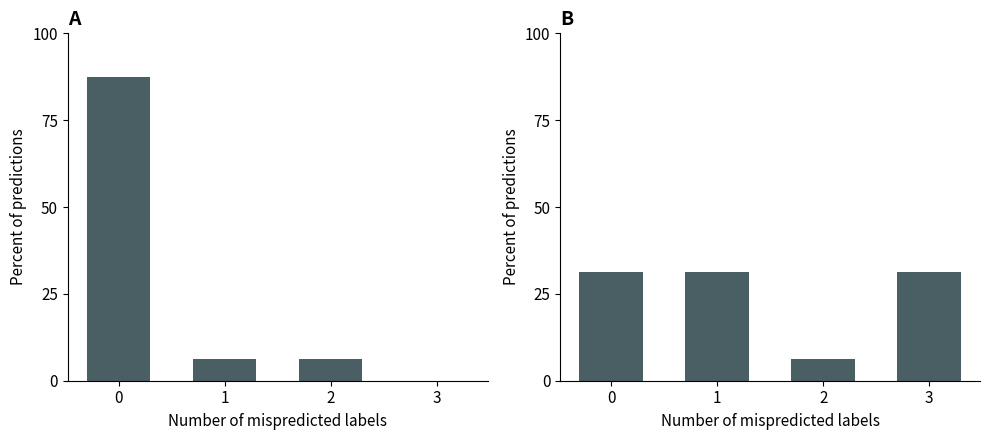

Rank the series by their maximum value, from lowest to highest.

Siswa Disalurkan bins, Siswa Aktivasi